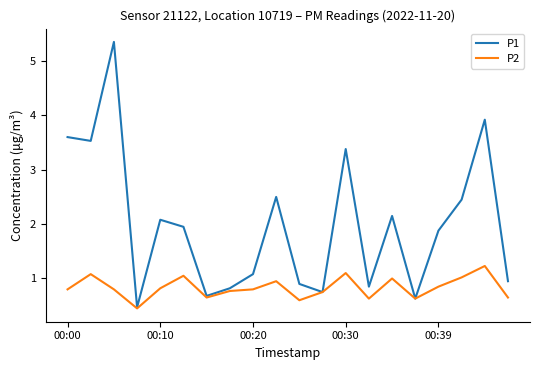

Which series has the largest total across all categories?

P1